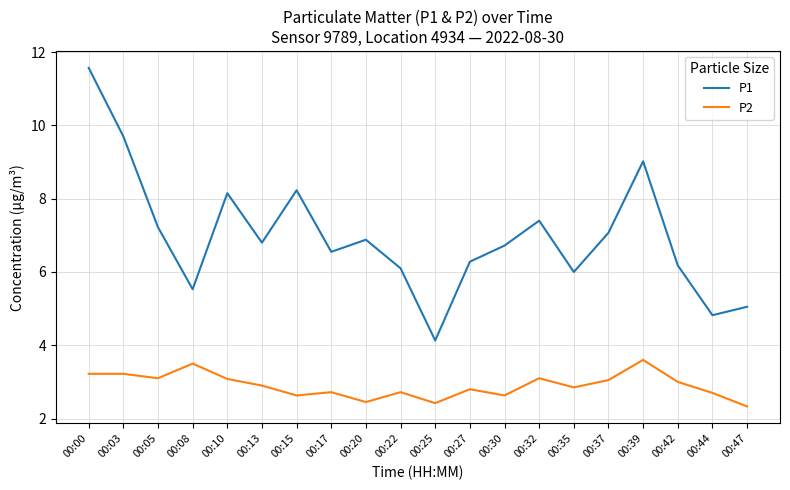

At which category is the sum across all series the highest?

00:00